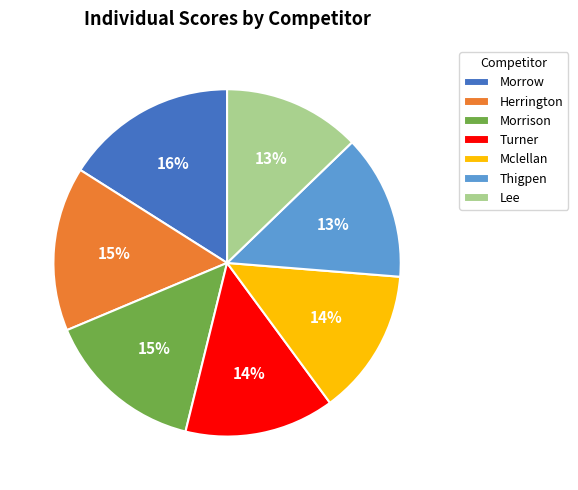

Combined, do Mclellan and Morrison account for over 50%?

No